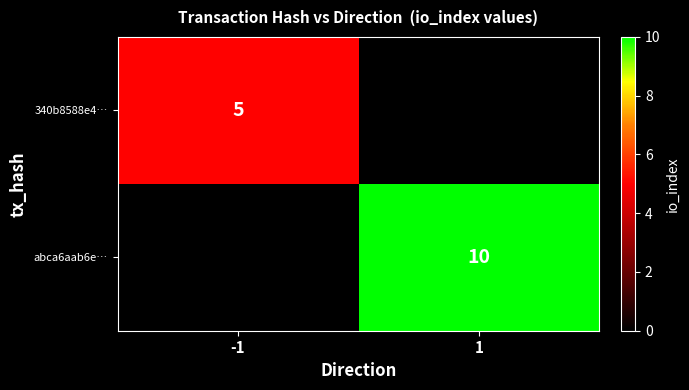

Between -1 and 1, which is larger?

-1